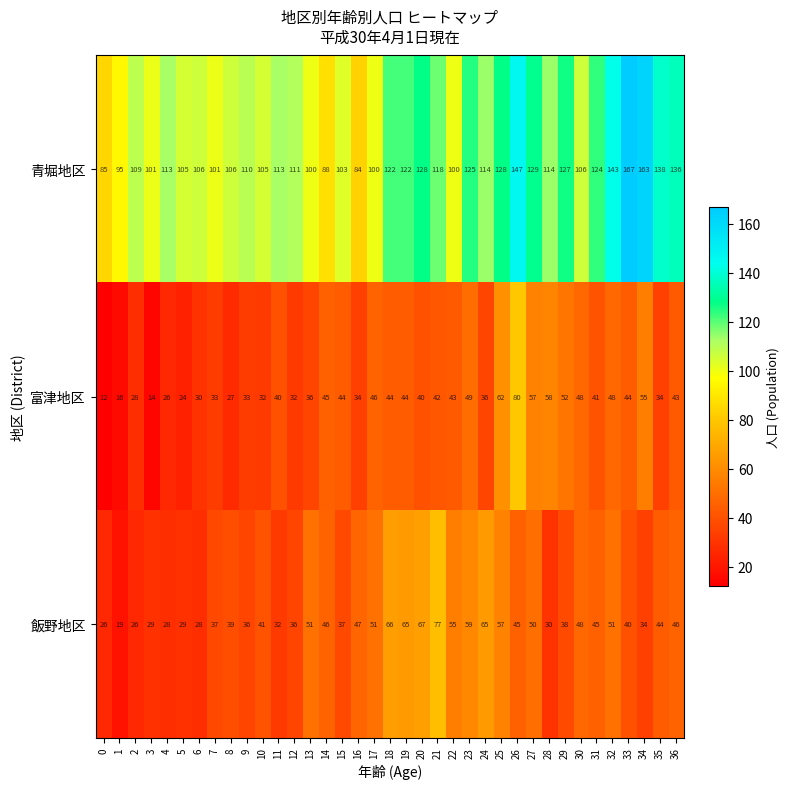

What is the difference between the highest and lowest values at 29?

89